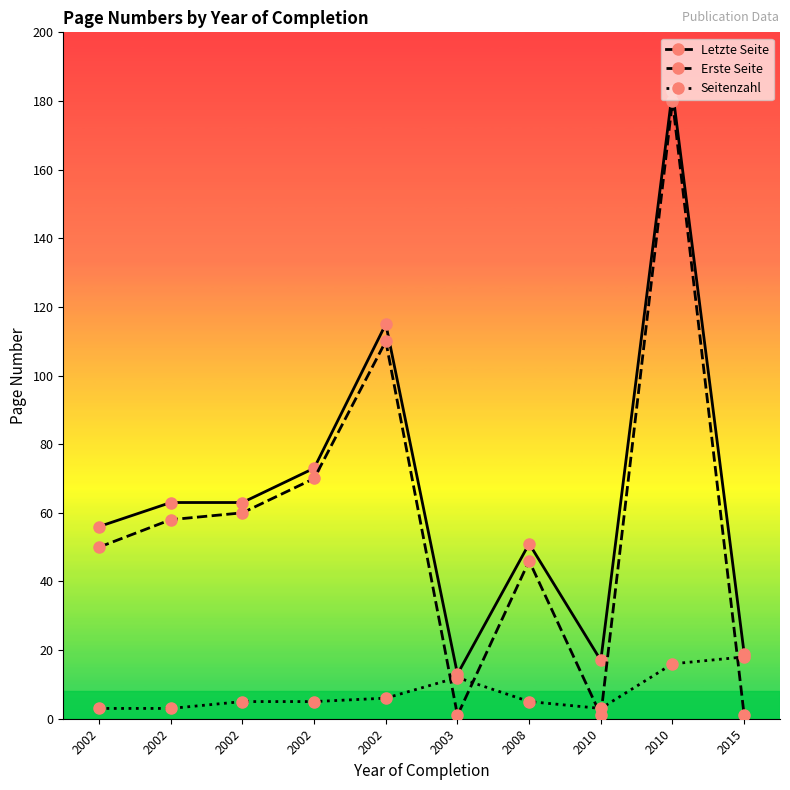

How many categories are shown in the chart?

10